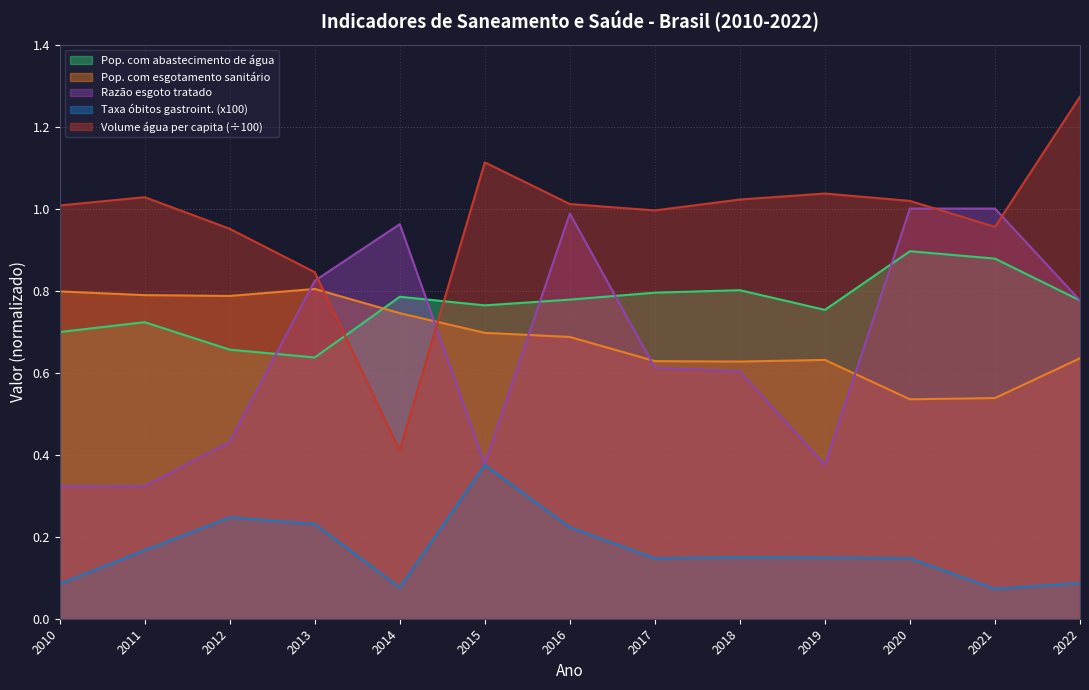

How many intersections are there between Pop. com abastecimento de água and Pop. com esgotamento sanitário?

1